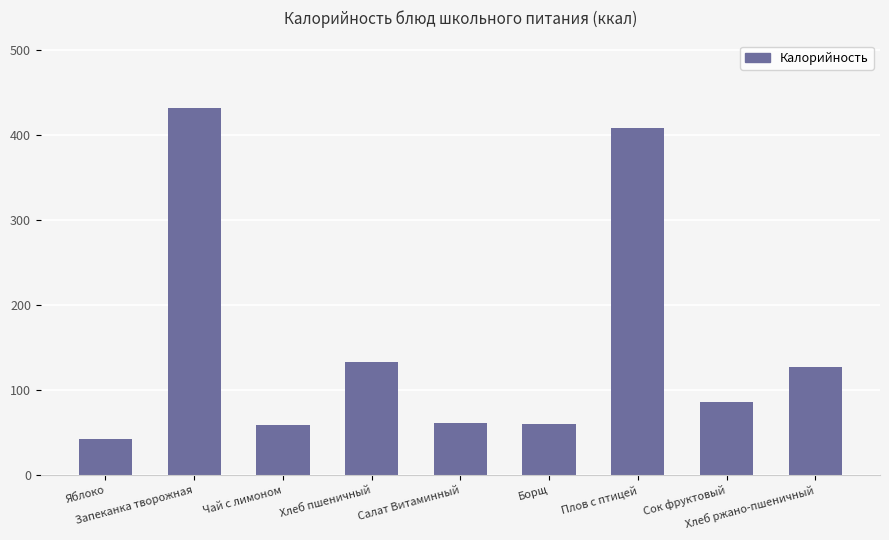

Between Яблоко and Чай с лимоном, which is larger?

Чай с лимоном